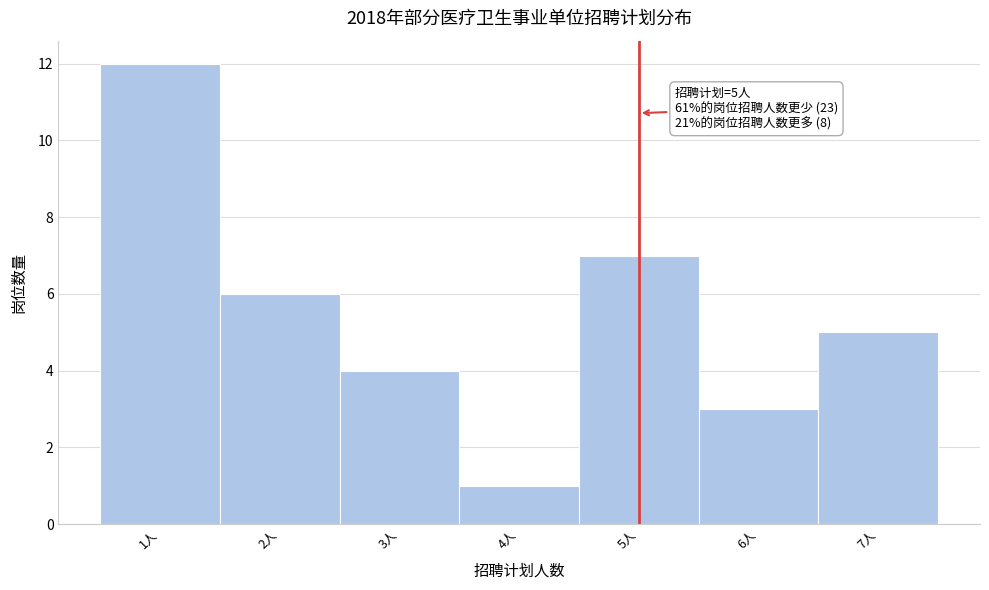

Which range on the x-axis has the tallest bar?

0.5 to 1.5